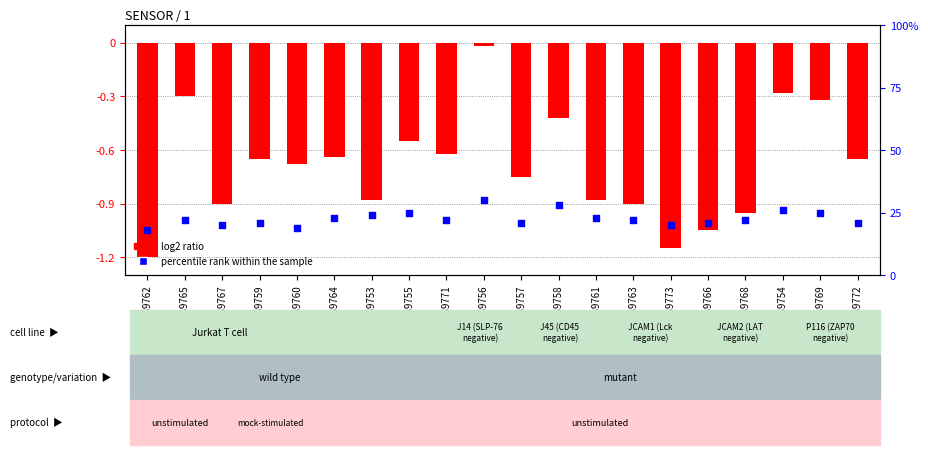

Which series has the largest total across all categories?

percentile rank within the sample